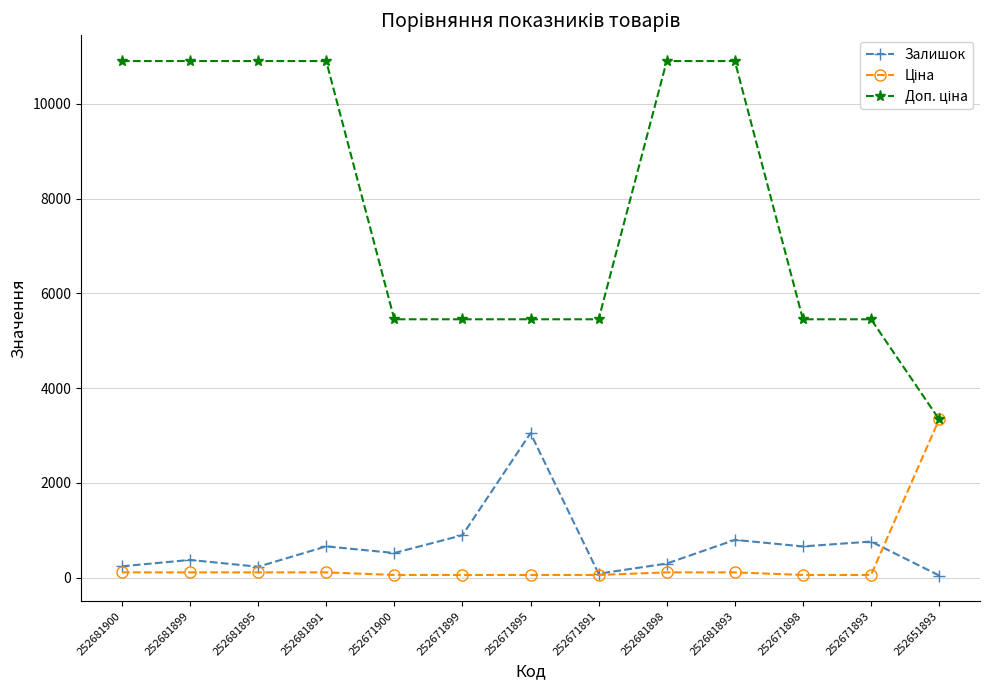

How many lines are shown in the chart?

3